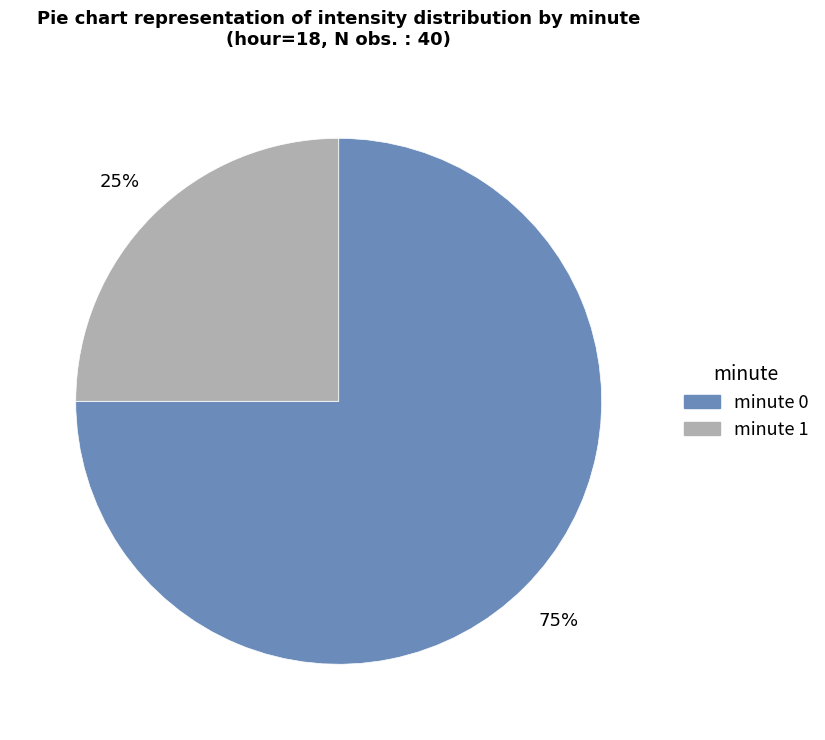

Count the number of slices in the pie.

2